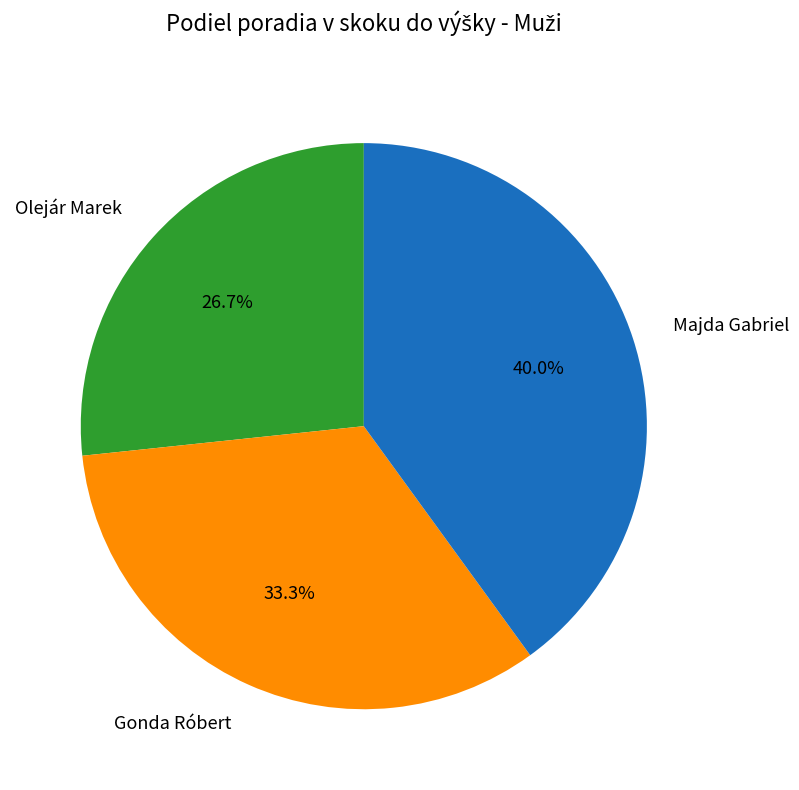

To the nearest percent, what is the average slice percentage?

33%